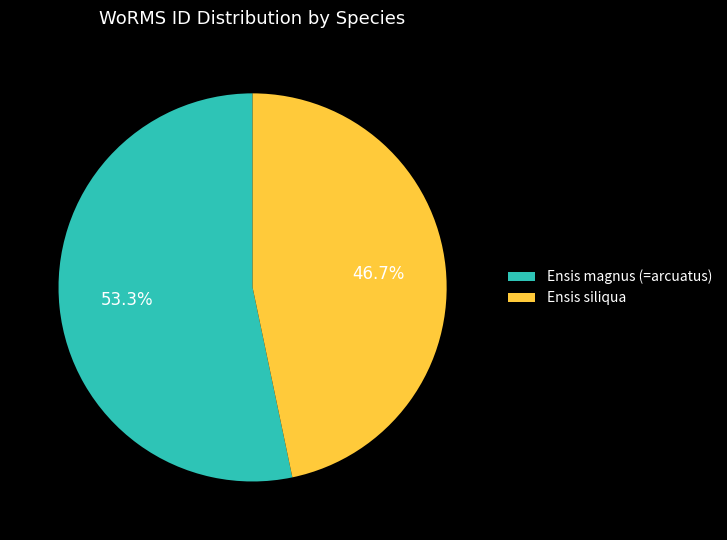

Is it true that Ensis magnus (=arcuatus) is 53% of the pie?

True